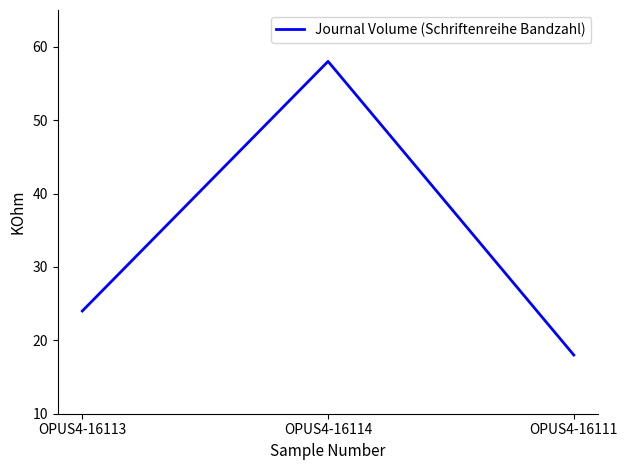

Approximately how many times larger is the value at OPUS4-16114 compared to OPUS4-16113?

2.4